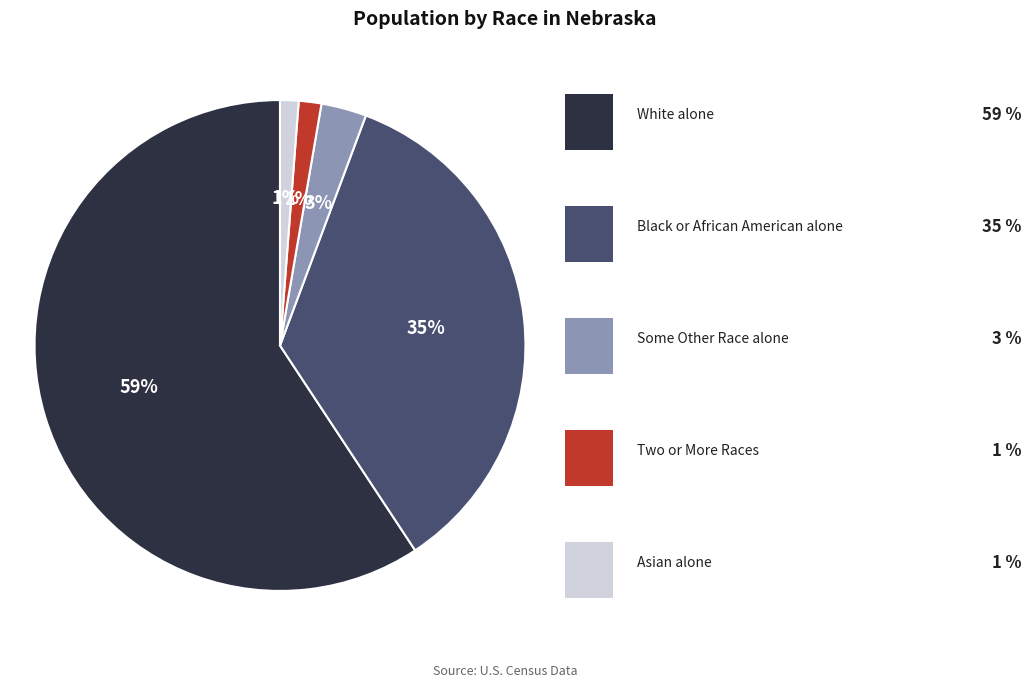

To the nearest percent, what is the average slice percentage?

20%